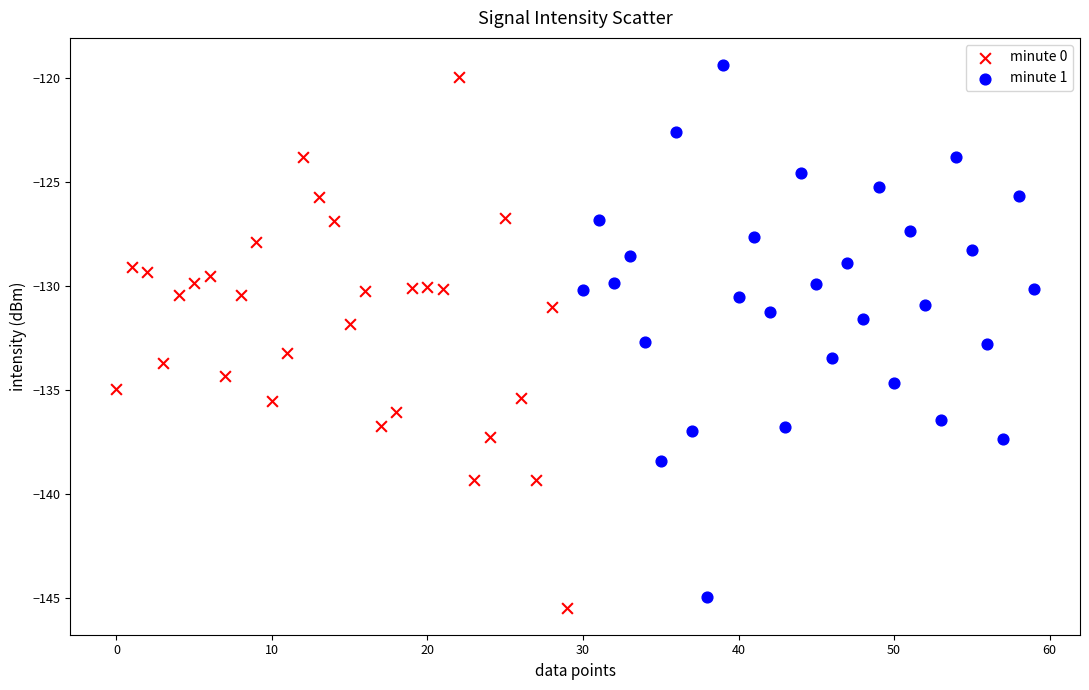

What are all the series names shown in the legend?

minute 0, minute 1